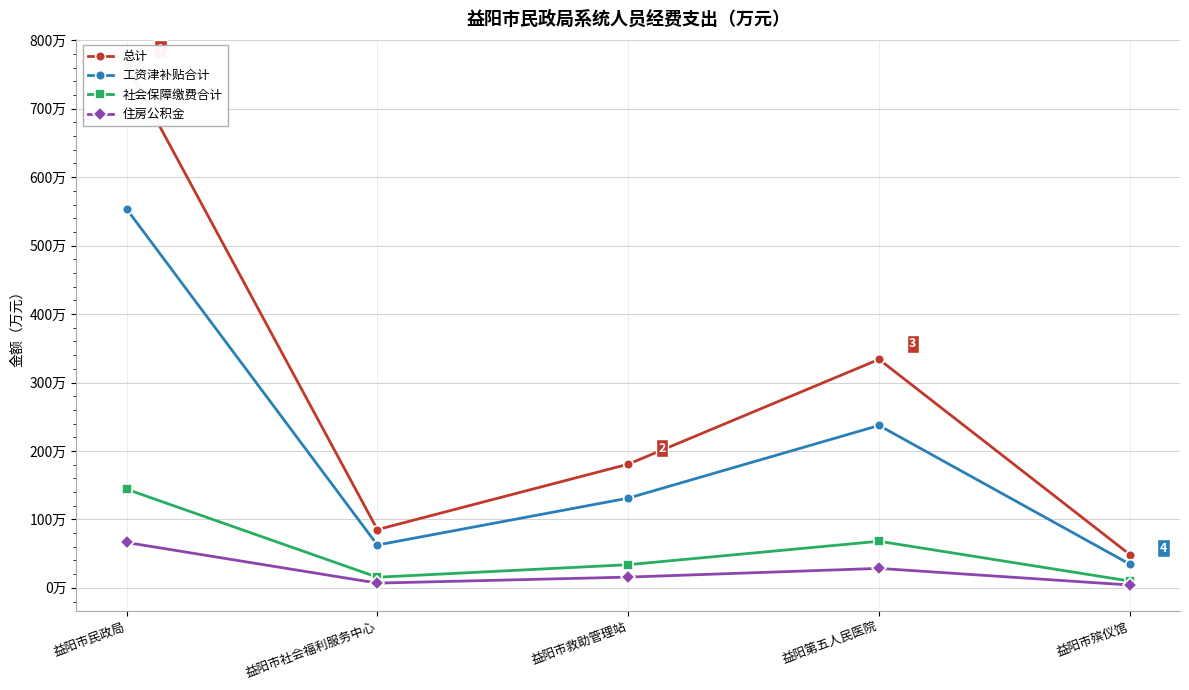

True or false: 总计 has more than 1 points higher than both neighbors.

False